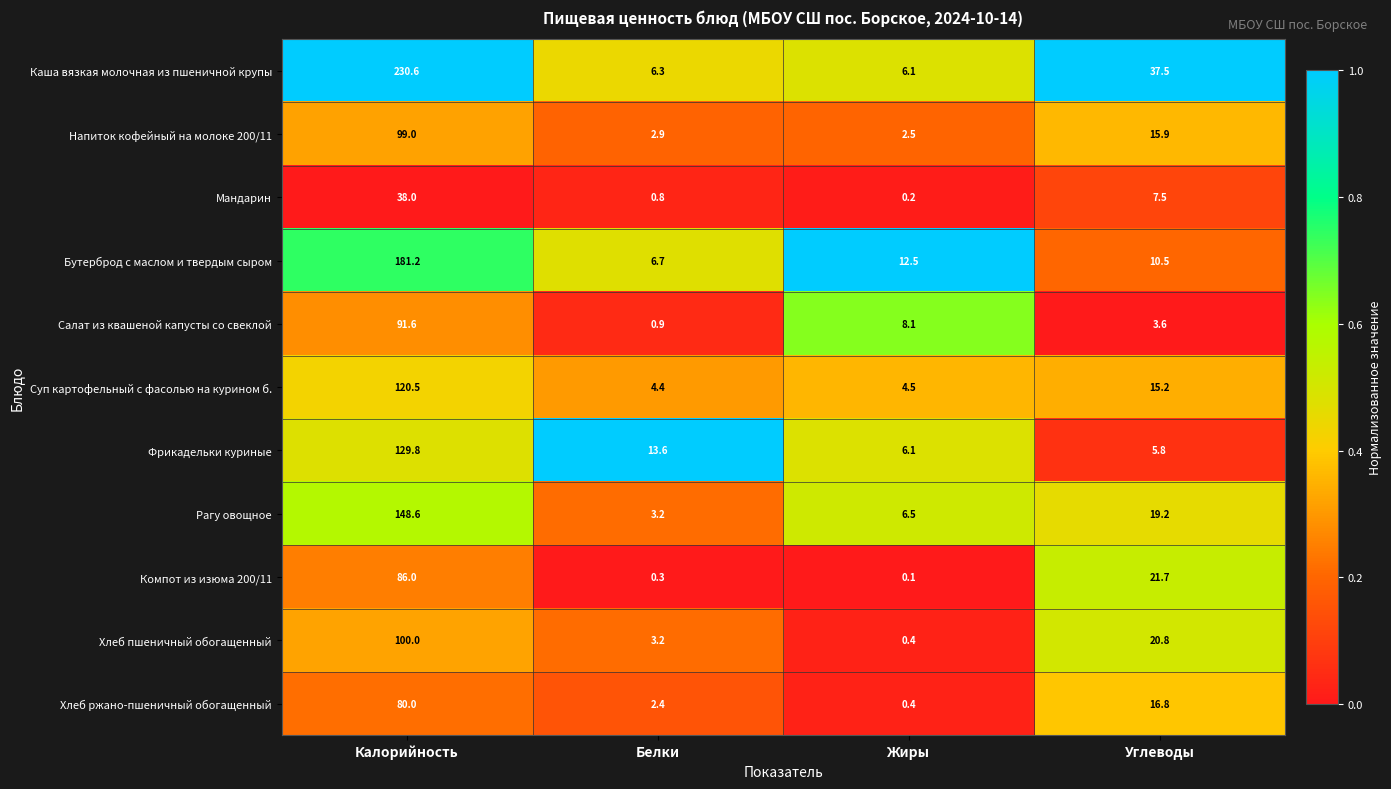

What is the spread (max minus min) of values at Белки?

13.3